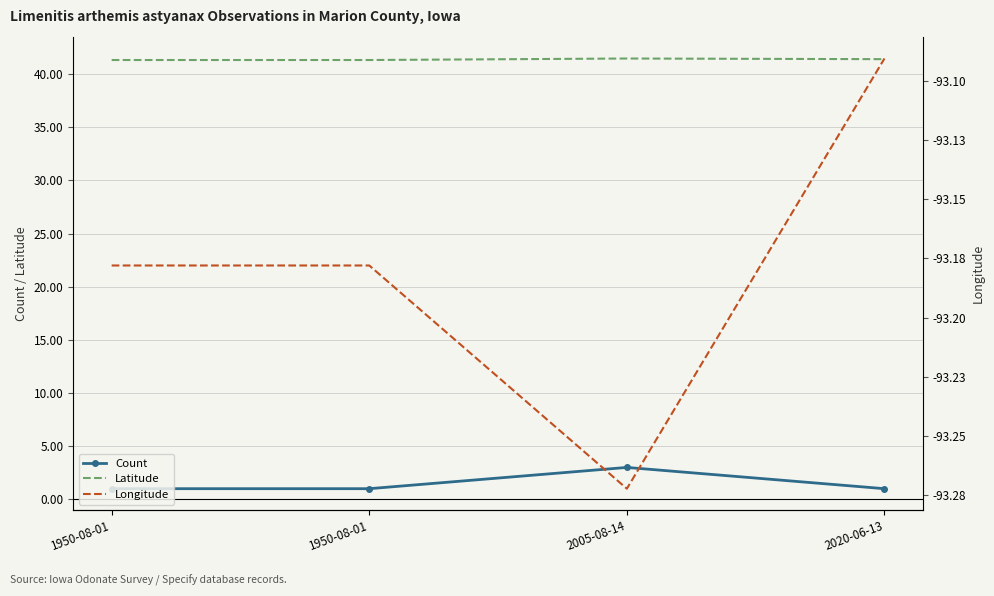

Which series has the largest range (max minus min)?

Count